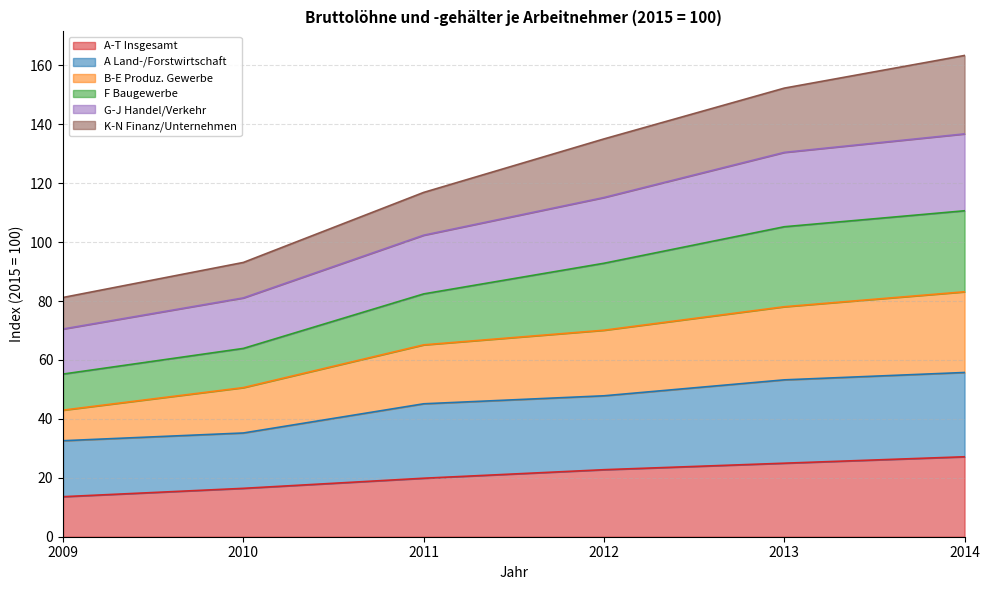

The A-T Insgesamt series shows 6.8 at 2012. True or false?

False